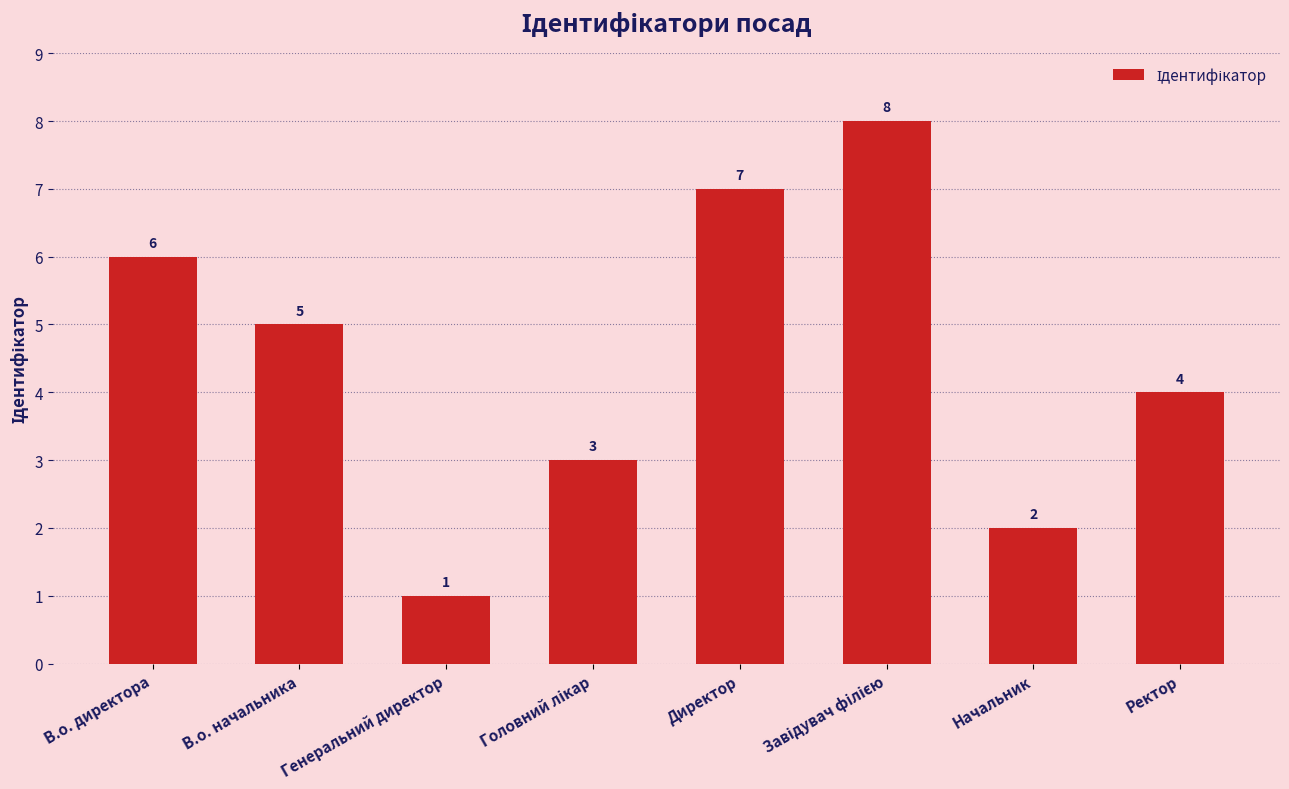

What is the label of the 8th bar from the left?

Ректор